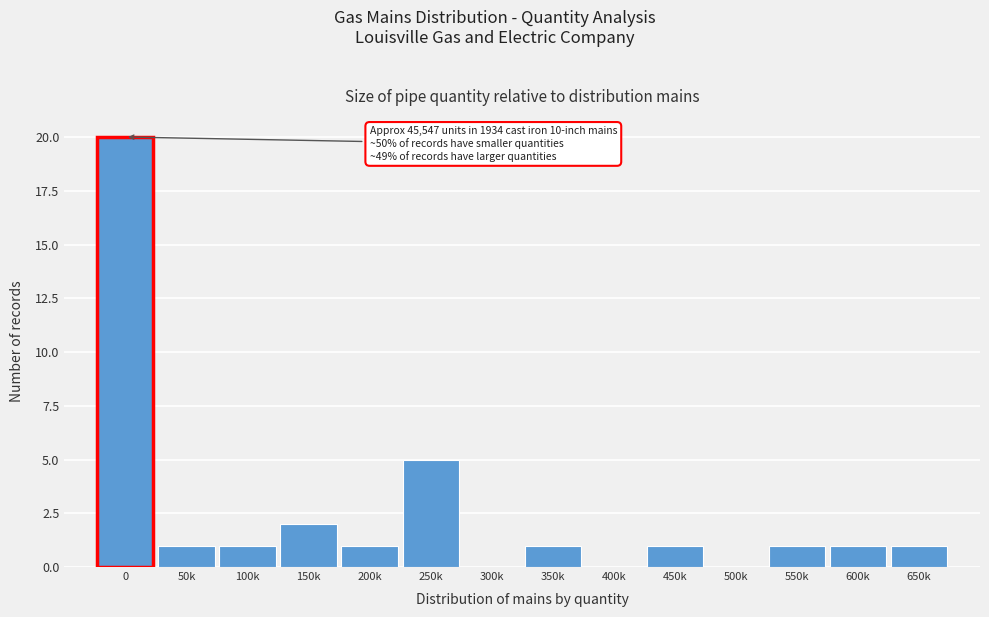

Reading right to left, list all the values displayed in this chart.

650k=1	600k=1	550k=1	500k=0	450k=1	400k=0	350k=1	300k=0	250k=5	200k=1	150k=2	100k=1	50k=1	0=20